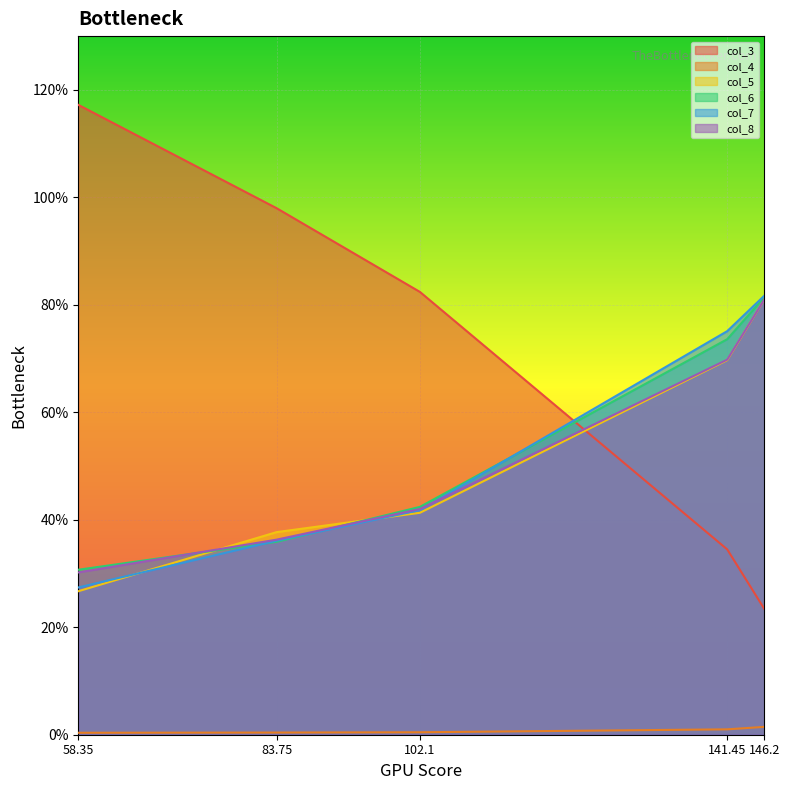

Reading left to right, what are all the values shown in this chart?

col_3: 58.35=1.2	83.75=1.0	102.1=0.8	141.45=0.3	146.2=0.2
col_4: 58.35=0.0	83.75=0.0	102.1=0.0	141.45=0.0	146.2=0.0
col_5: 58.35=0.3	83.75=0.4	102.1=0.4	141.45=0.7	146.2=0.8
col_6: 58.35=0.3	83.75=0.4	102.1=0.4	141.45=0.7	146.2=0.8
col_7: 58.35=0.3	83.75=0.4	102.1=0.4	141.45=0.8	146.2=0.8
col_8: 58.35=0.3	83.75=0.4	102.1=0.4	141.45=0.7	146.2=0.8